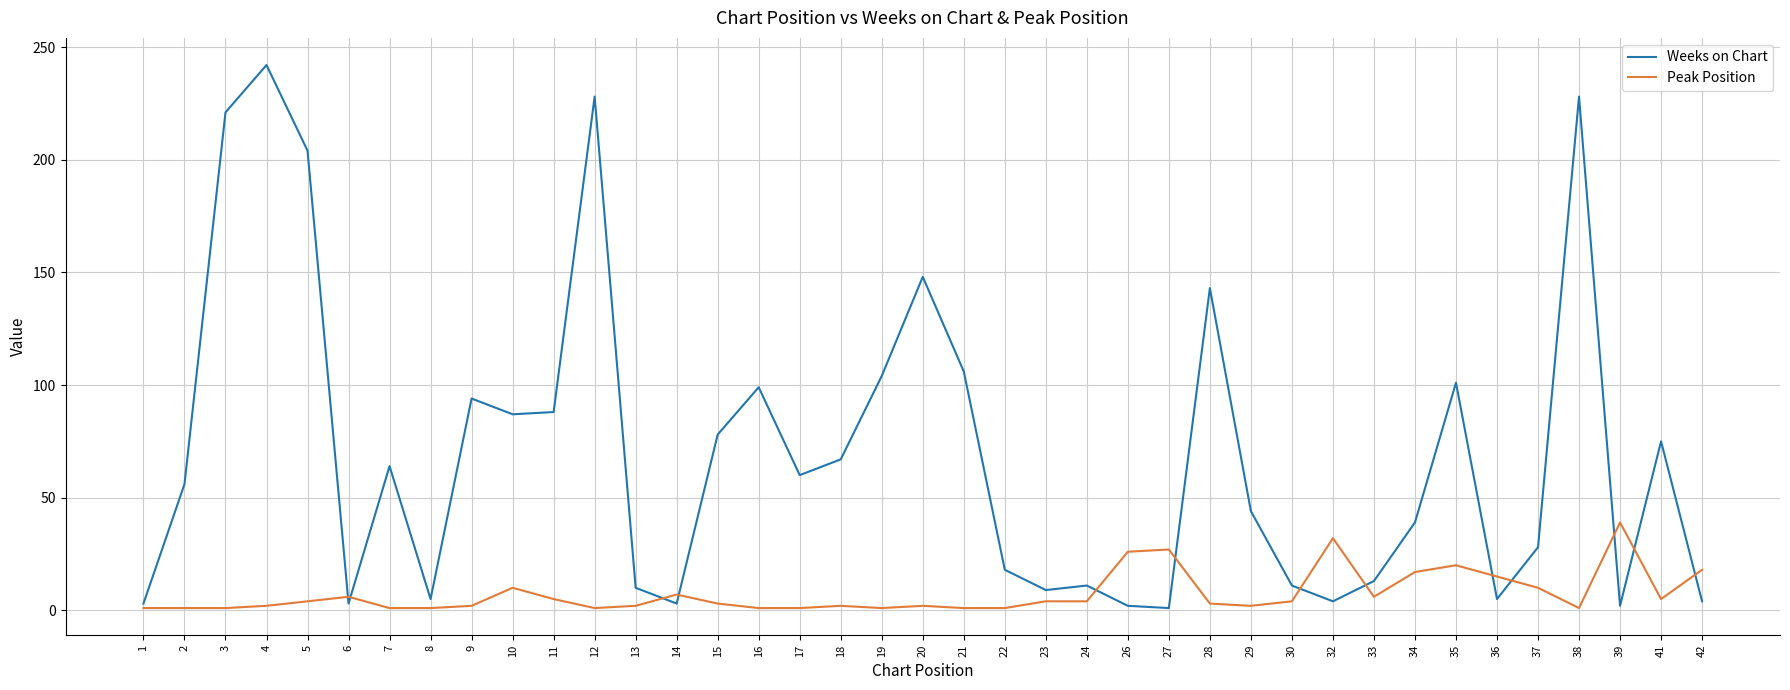

How many lines are shown in the chart?

2